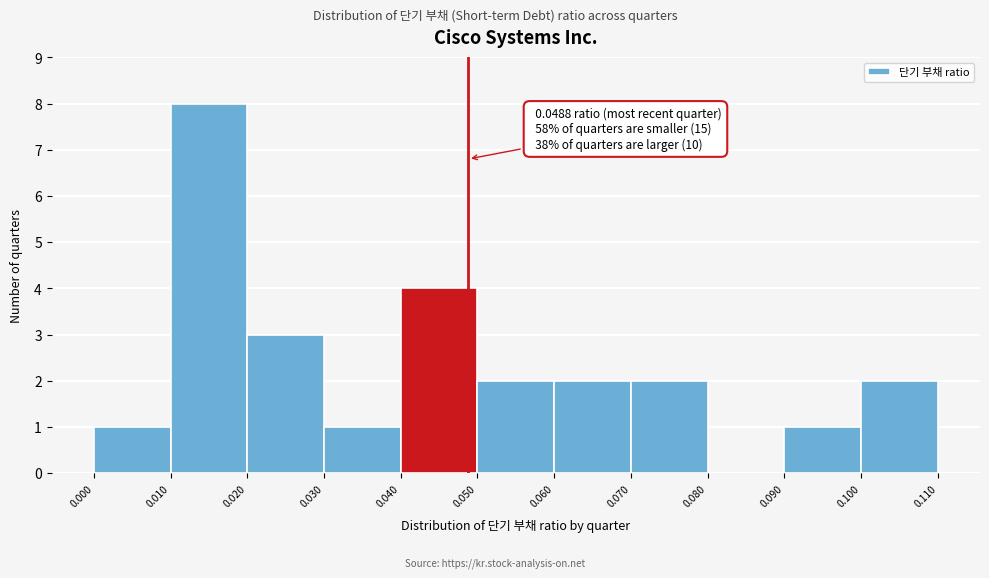

Over which range of the x-axis is the bar tallest?

0.010 to 0.020